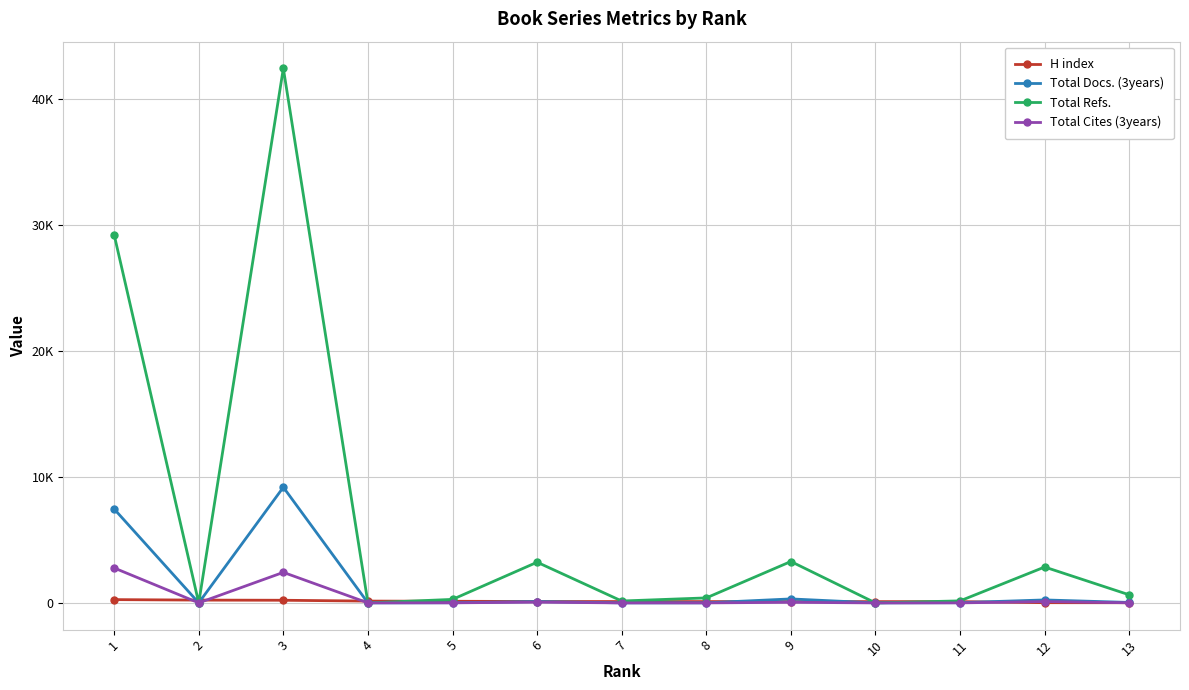

Does the chart have visible grid lines?

Yes